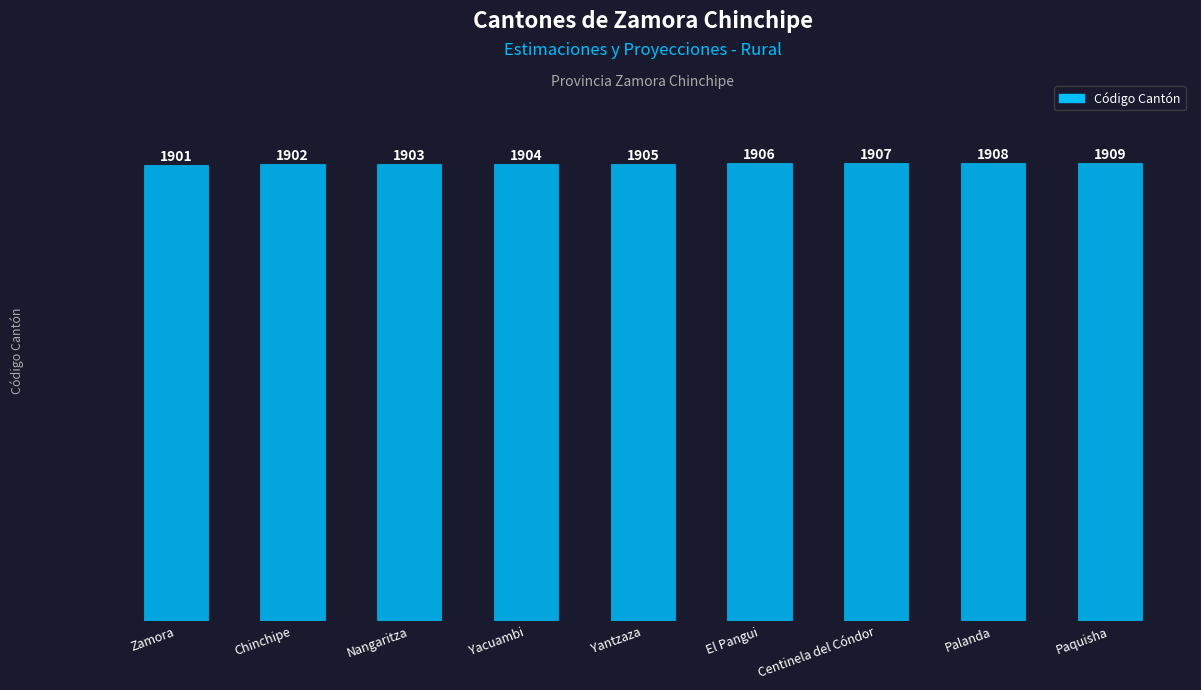

Reading left to right, extract all data points from this chart.

1901	1902	1903	1904	1905	1906	1907	1908	1909